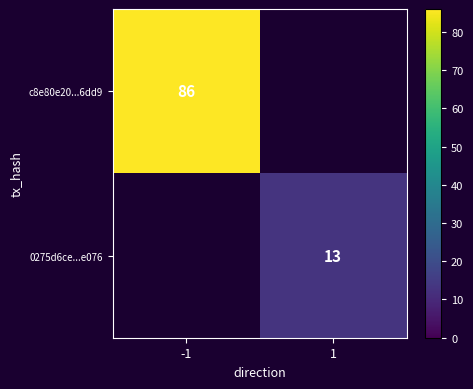

The c8e80e20...6dd9 series shows 112 at -1. True or false?

False